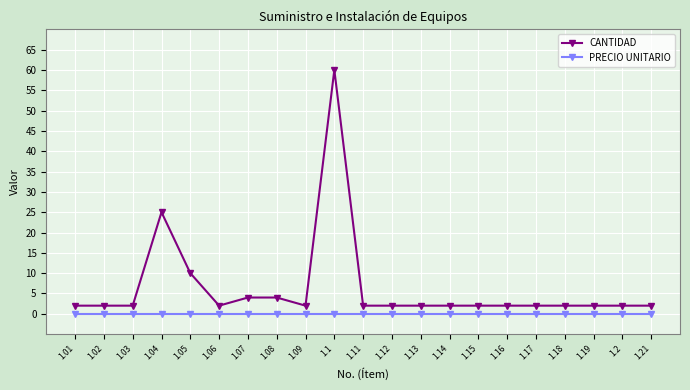

Which series changed the most between 1.08 and 1.21?

CANTIDAD